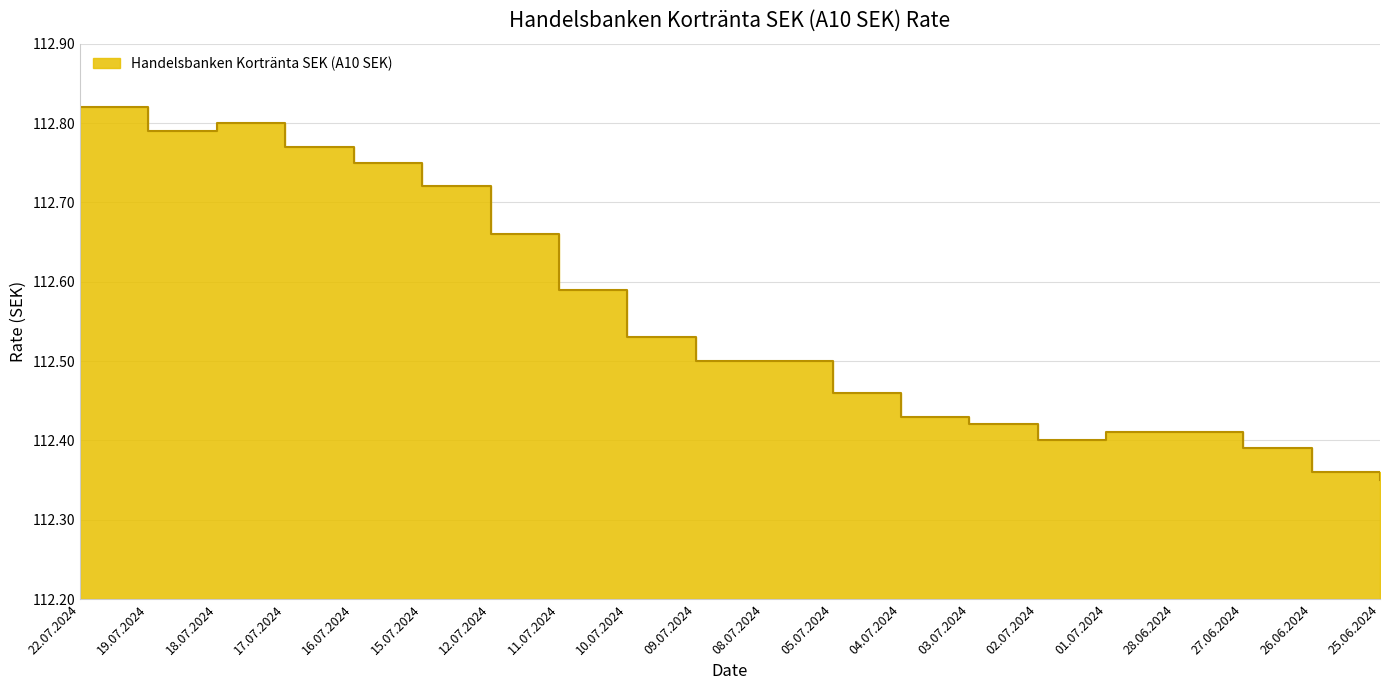

Reading left to right, transcribe all the data shown in this chart.

22.07.2024=112.8	19.07.2024=112.8	18.07.2024=112.8	17.07.2024=112.8	16.07.2024=112.8	15.07.2024=112.7	12.07.2024=112.7	11.07.2024=112.6	10.07.2024=112.5	09.07.2024=112.5	08.07.2024=112.5	05.07.2024=112.5	04.07.2024=112.4	03.07.2024=112.4	02.07.2024=112.4	01.07.2024=112.4	28.06.2024=112.4	27.06.2024=112.4	26.06.2024=112.4	25.06.2024=112.3